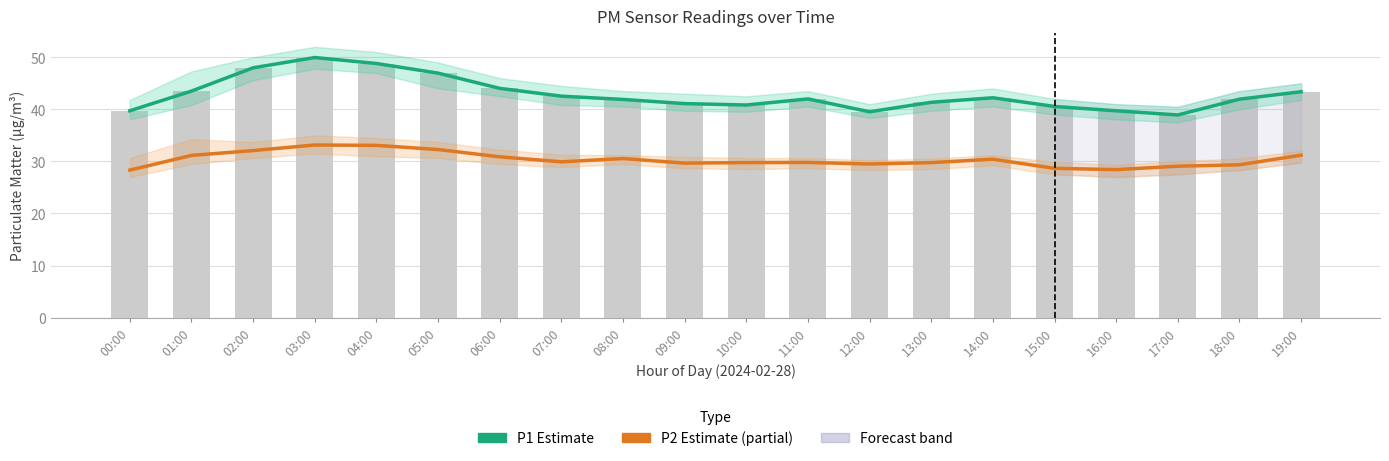

At which label does P1 (PM10 Estimate) first exceed 42?

01:00